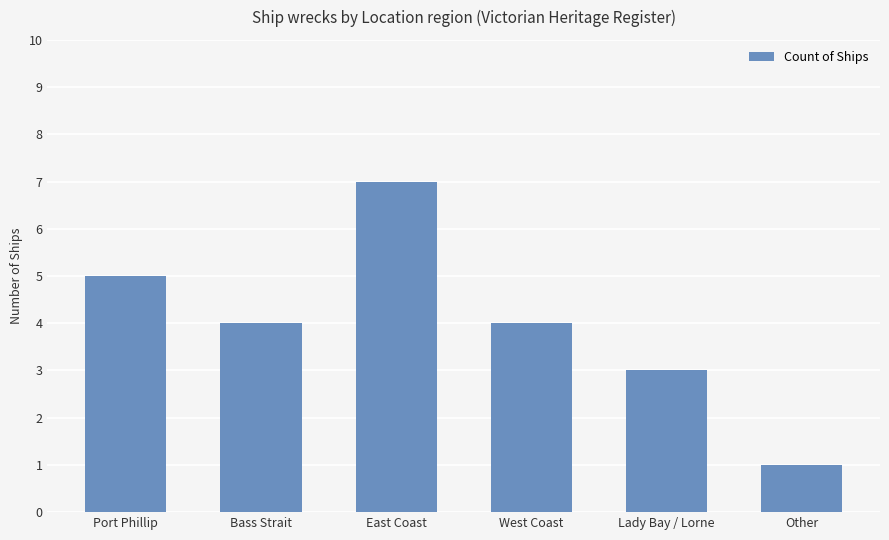

Which label corresponds to the smallest value in the chart?

Other